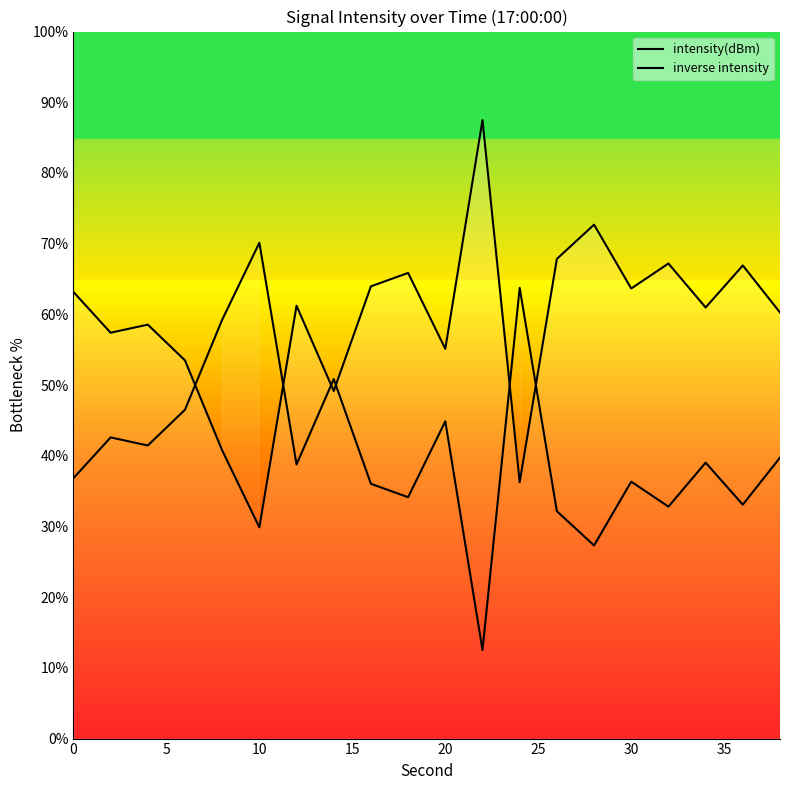

True or false: intensity(dBm) and inverse intensity cross at least once.

True